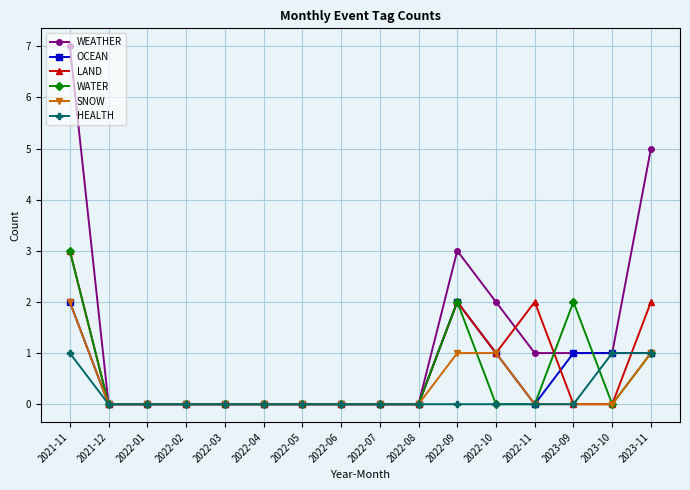

What is the difference between the highest and lowest values at 2022-09?

3